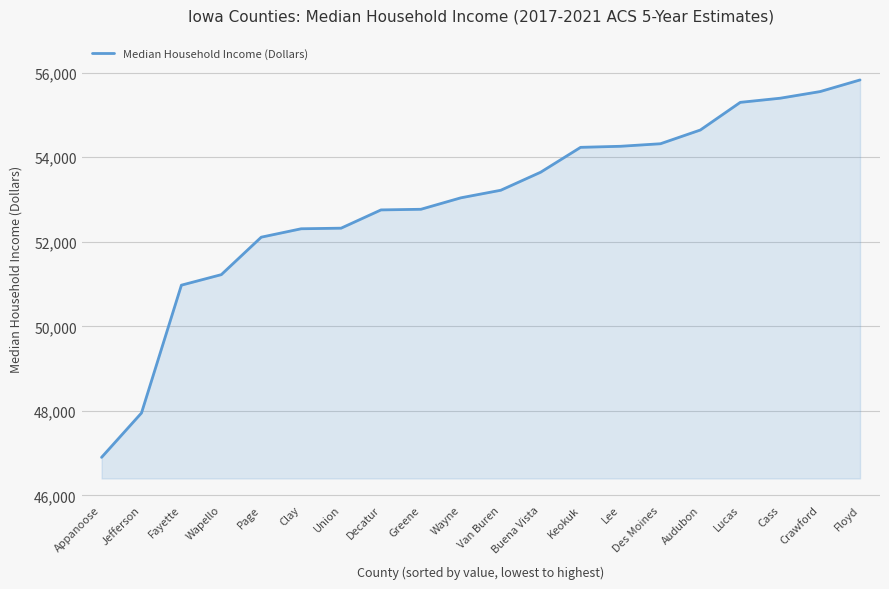

The chart shows a value of 52307 at Clay. True or false?

True